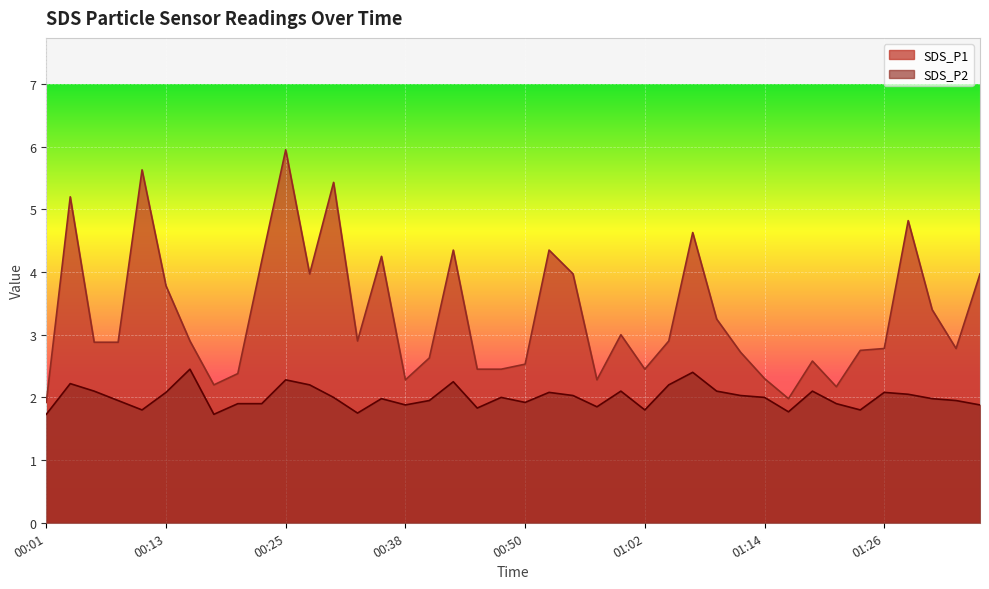

What is the smallest value displayed?

1.7